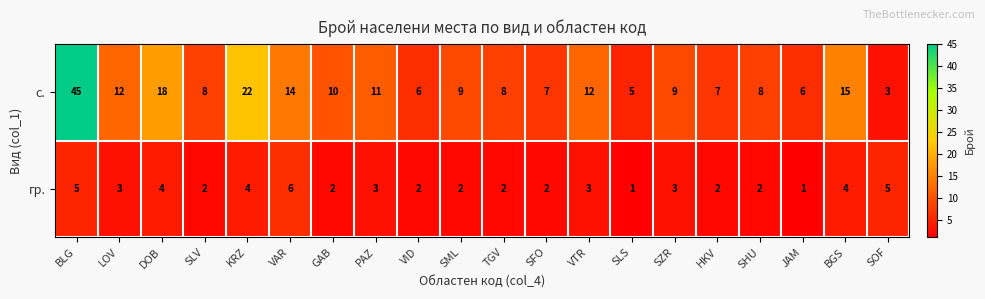

How many data points does each series have?

20